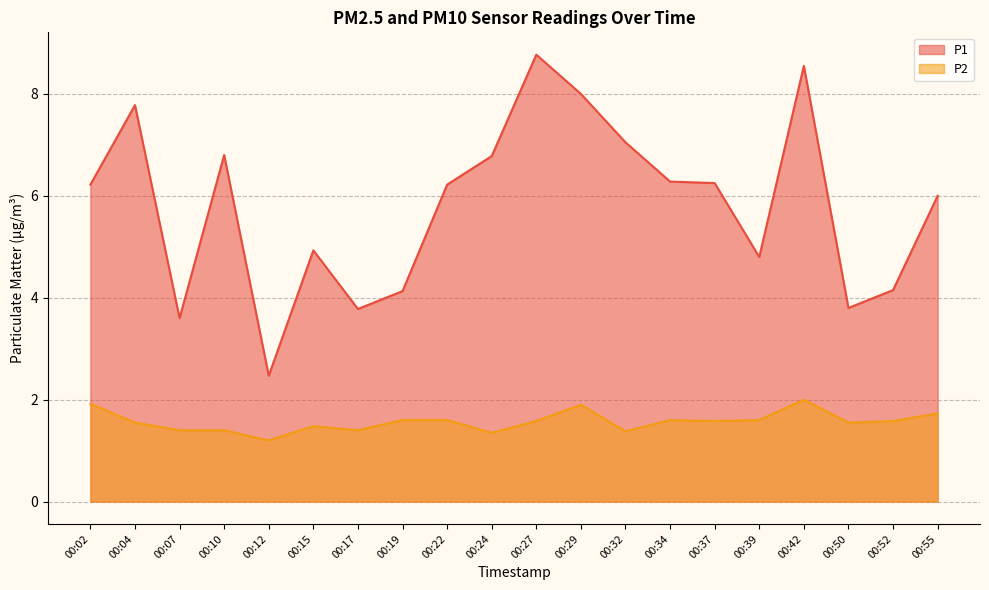

What is the minimum value shown in the chart?

1.2